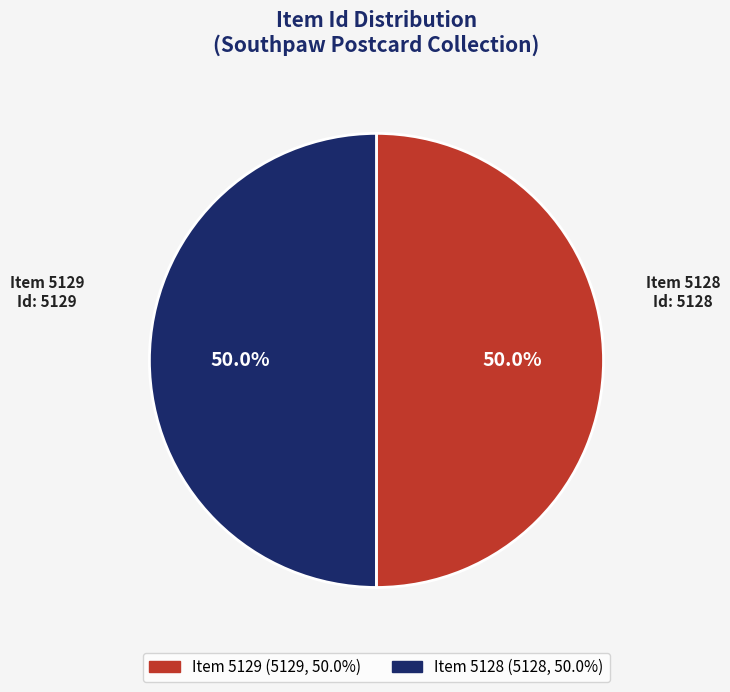

What is the ratio of the value at Item 5128 to the value at Item 5129?

1.0